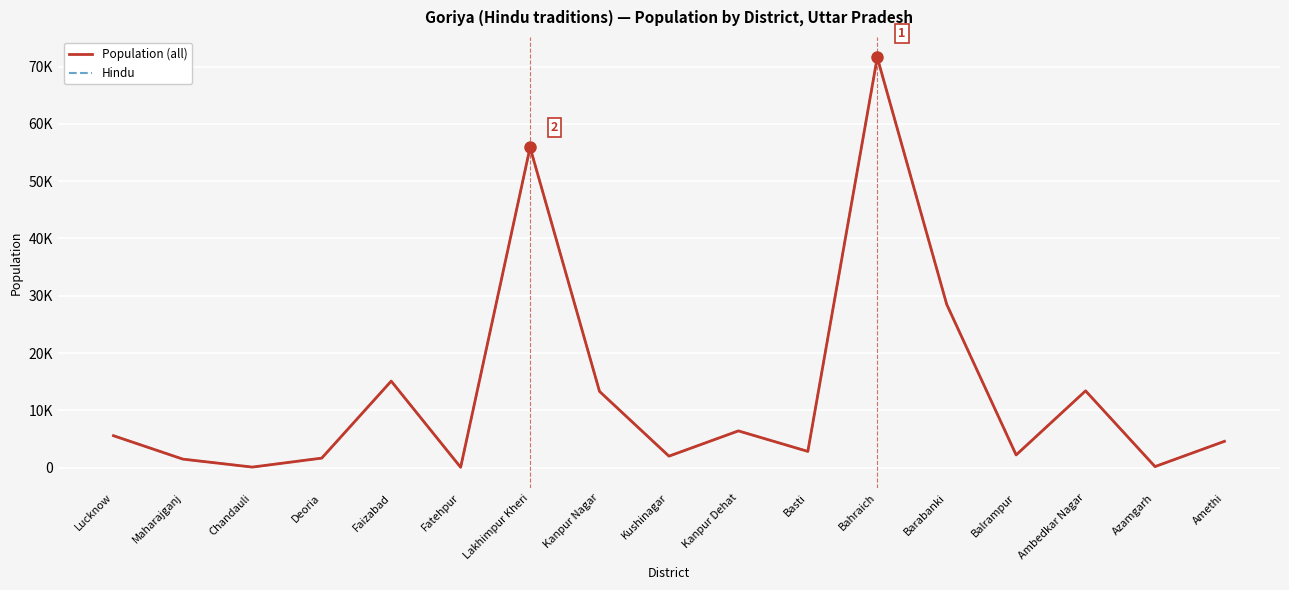

What is the difference between the Population (all) values at Basti and Lucknow?

2740